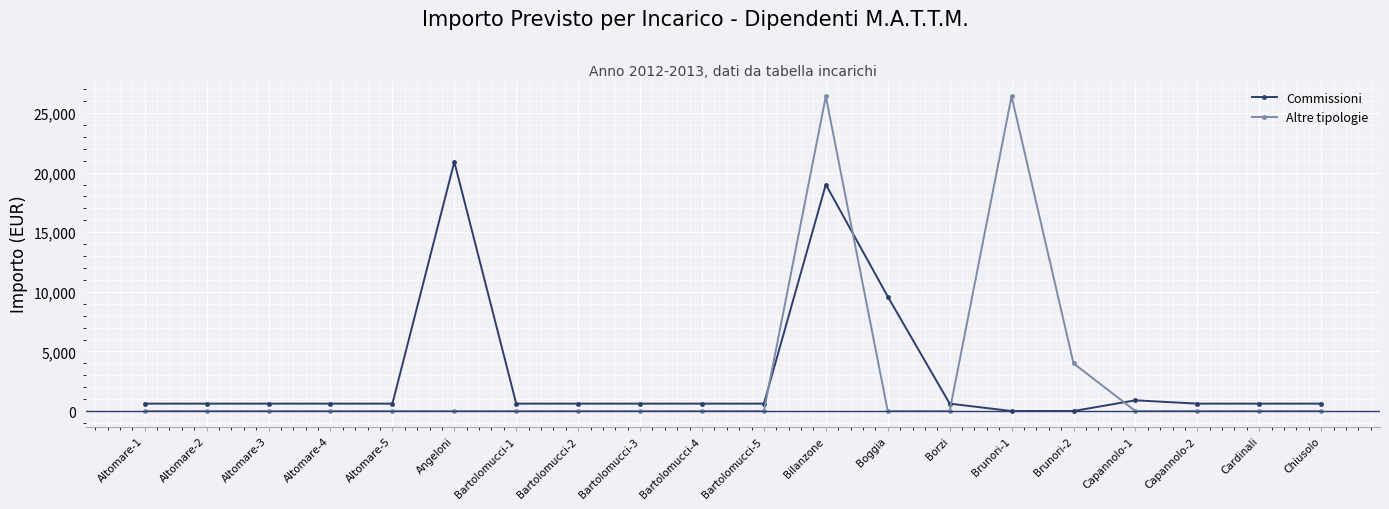

Which series has the largest range (max minus min)?

Altre tipologie